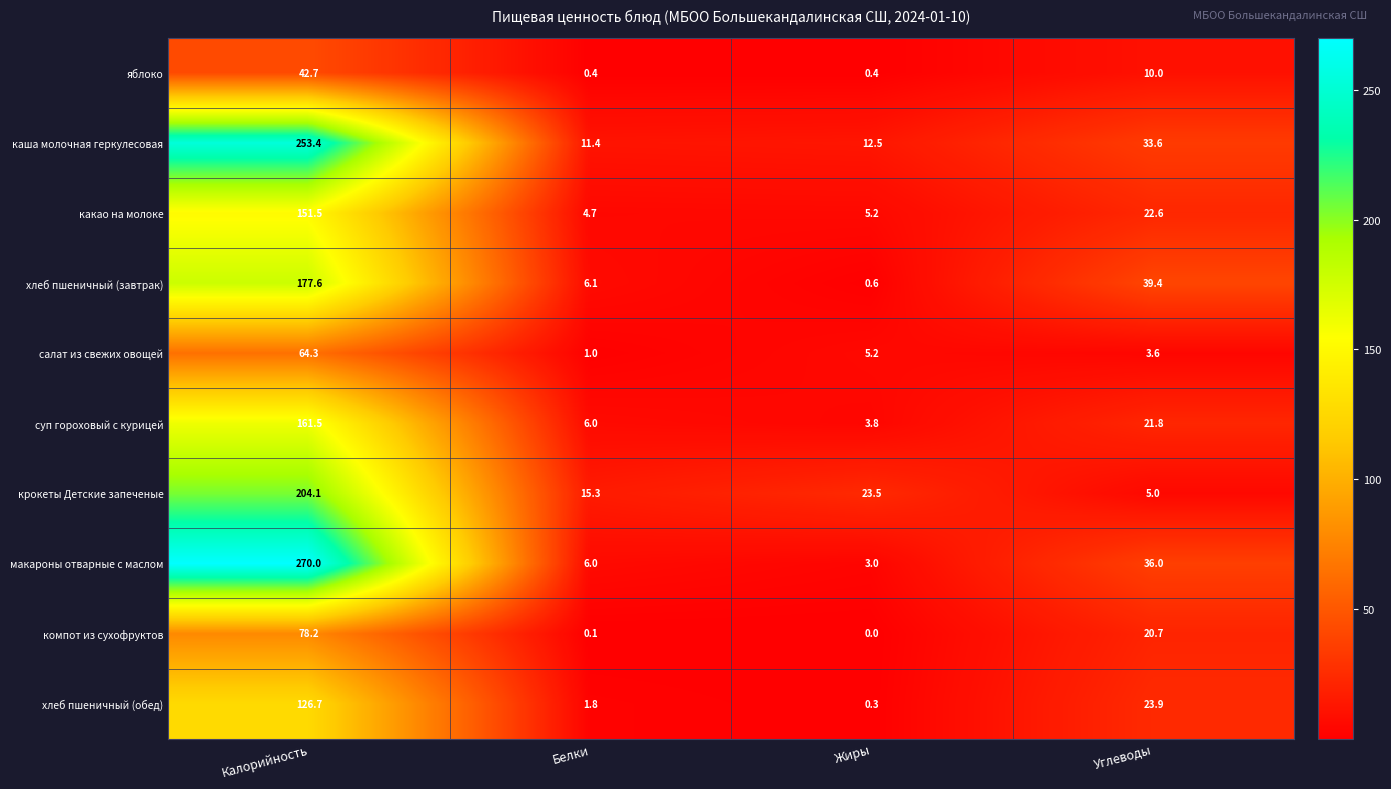

Count the number of categories in the chart.

4